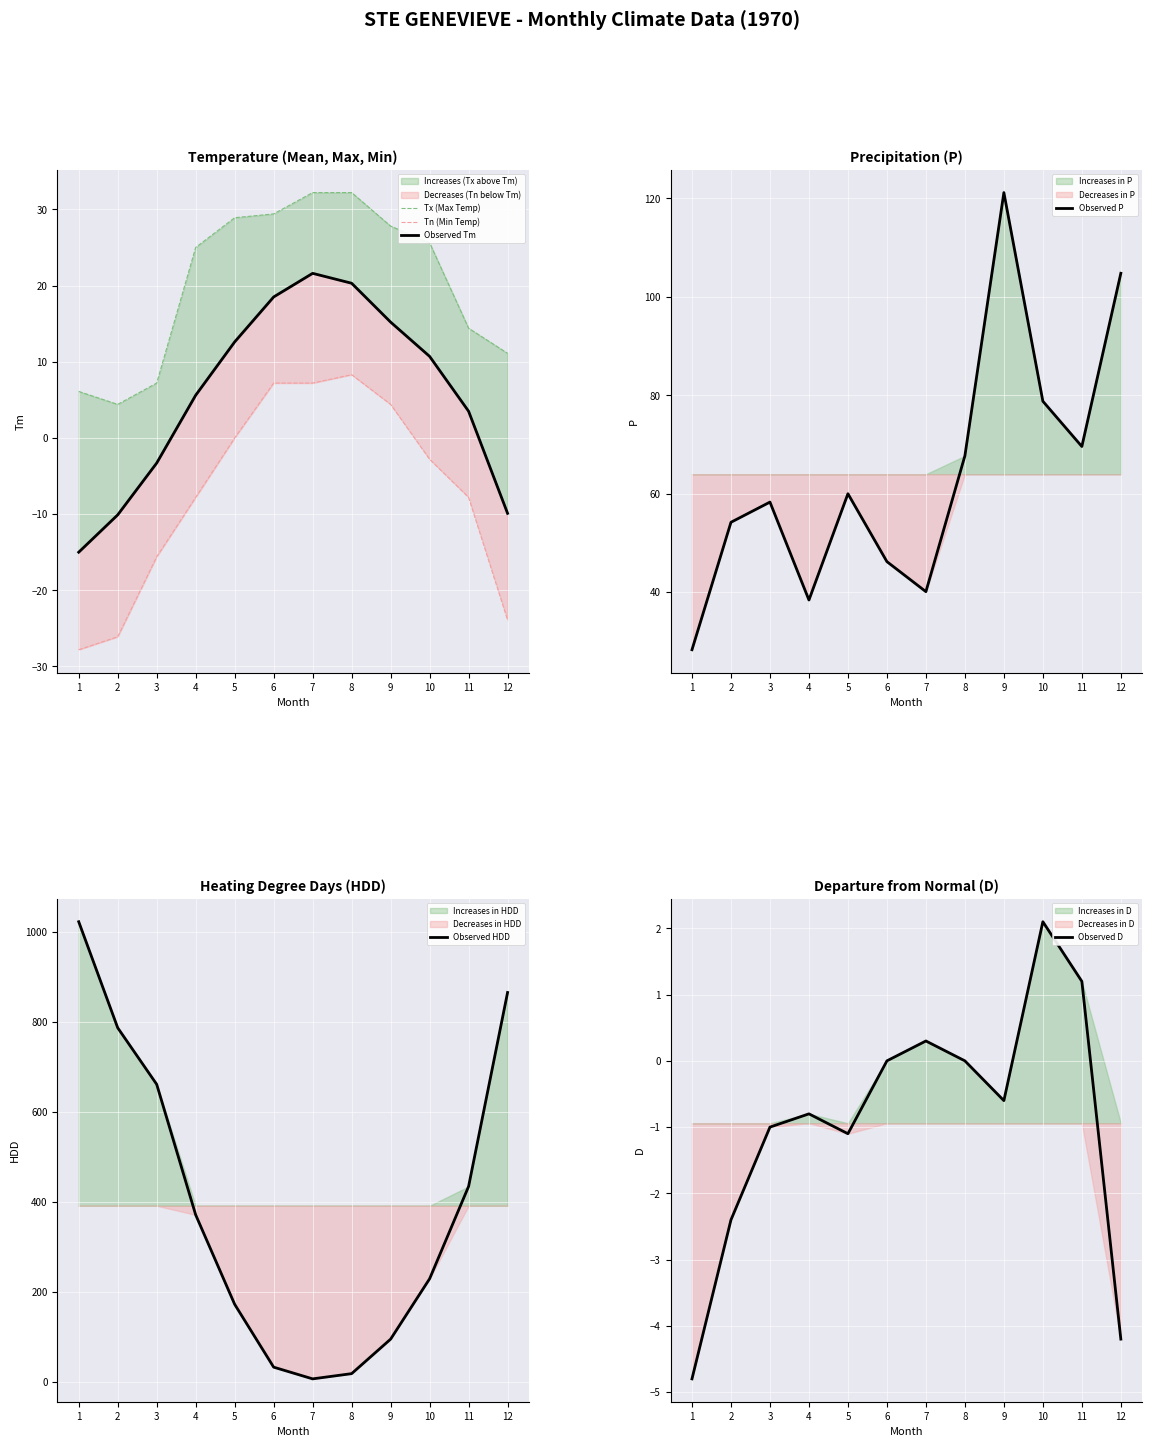

Reading right to left, transcribe all the data shown in this chart.

Tx (Max Temp): 11.1	14.4	25.6	27.8	32.2	32.2	29.4	28.9	25.0	7.2	4.4	6.1
Tn (Min Temp): -23.9	-7.8	-2.8	4.4	8.3	7.2	7.2	0.0	-7.8	-15.6	-26.1	-27.8
Observed Tm: -9.9	3.5	10.7	15.2	20.3	21.6	18.5	12.6	5.6	-3.3	-10.1	-15.0
Observed P: 104.8	69.6	78.8	121.2	67.7	40.1	46.2	60.0	38.4	58.3	54.2	28.3
Observed HDD: 864.7	434.1	229.1	95.1	18.5	6.9	32.9	172.4	371.0	660.8	786.3	1021.8
Observed D: -4.2	1.2	2.1	-0.6	0.0	0.3	0.0	-1.1	-0.8	-1.0	-2.4	-4.8